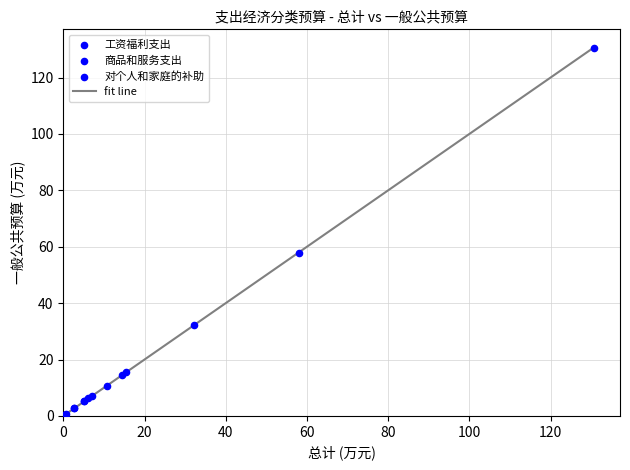

What is the difference between the maximum and minimum values?

130.5